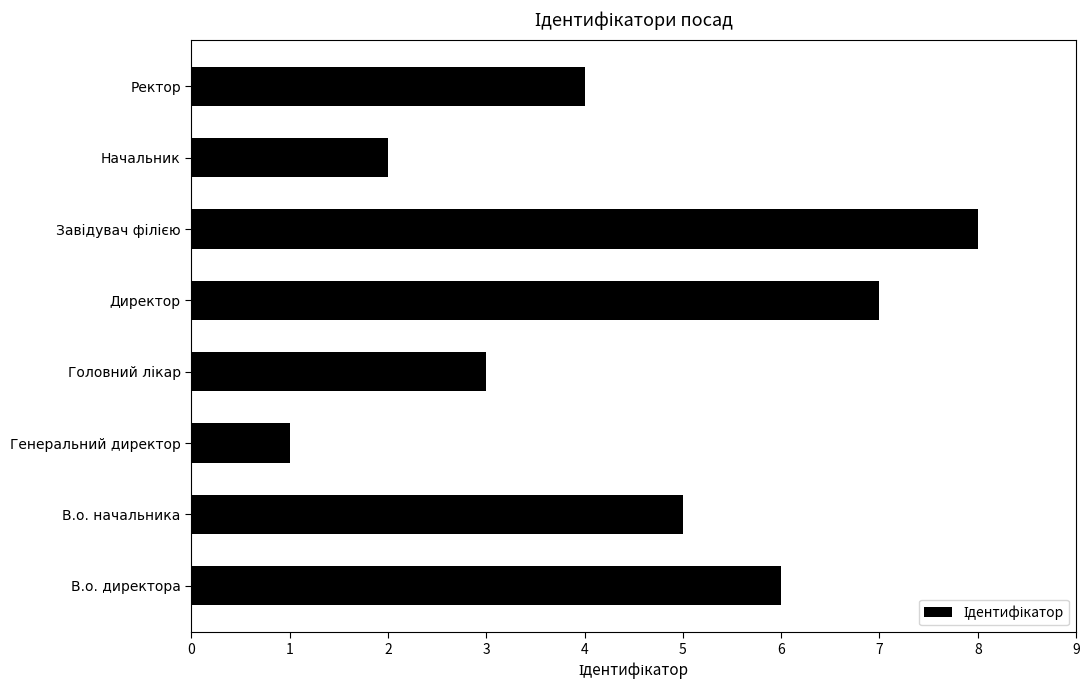

Which category has the lowest value across all series?

Генеральний директор